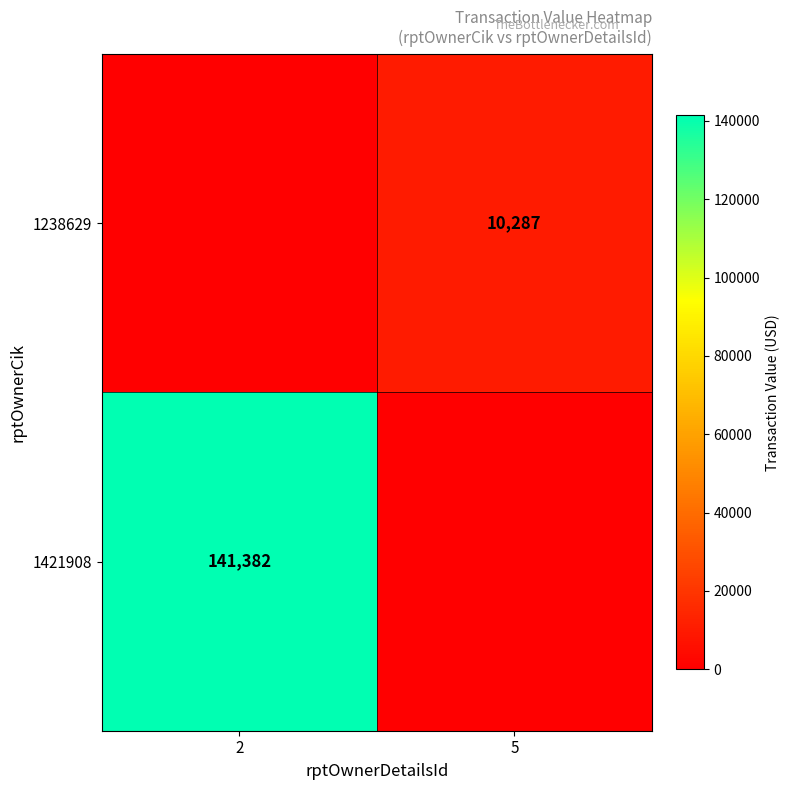

Is it true that 1238629 equals 10287 at 5?

True